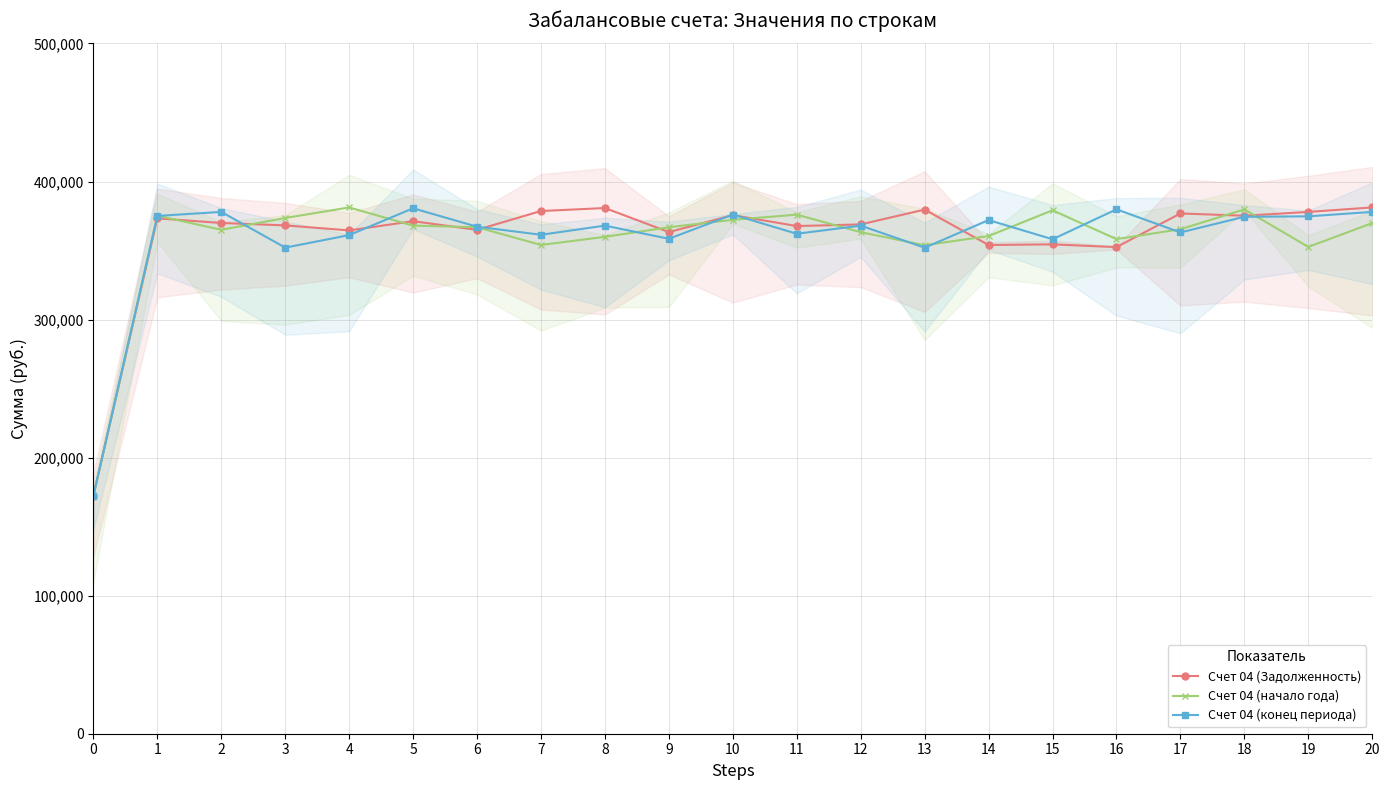

At which category does the chart reach its peak across all series?

20